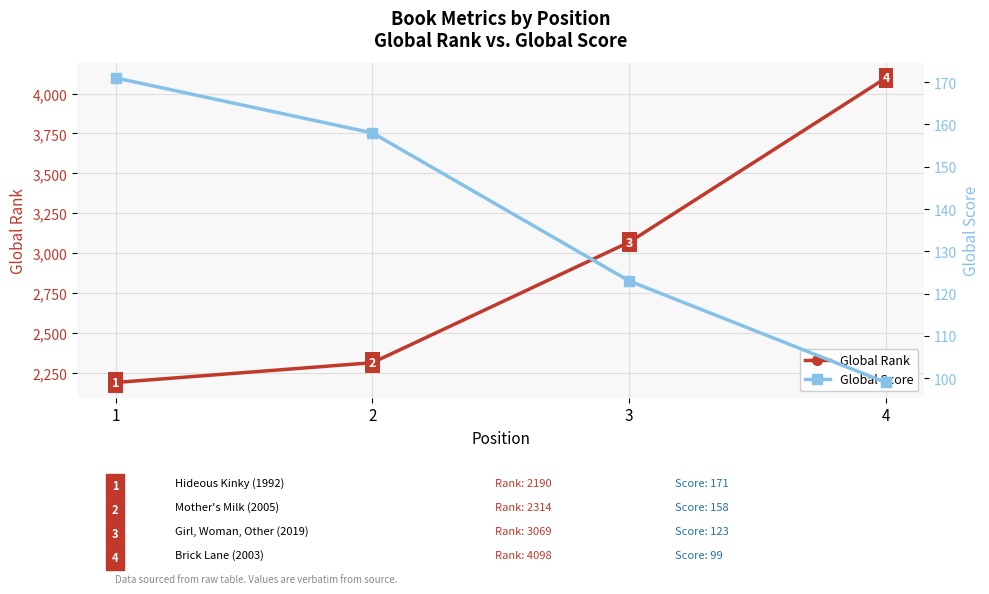

What is the sum of all Global Rank values?

11671